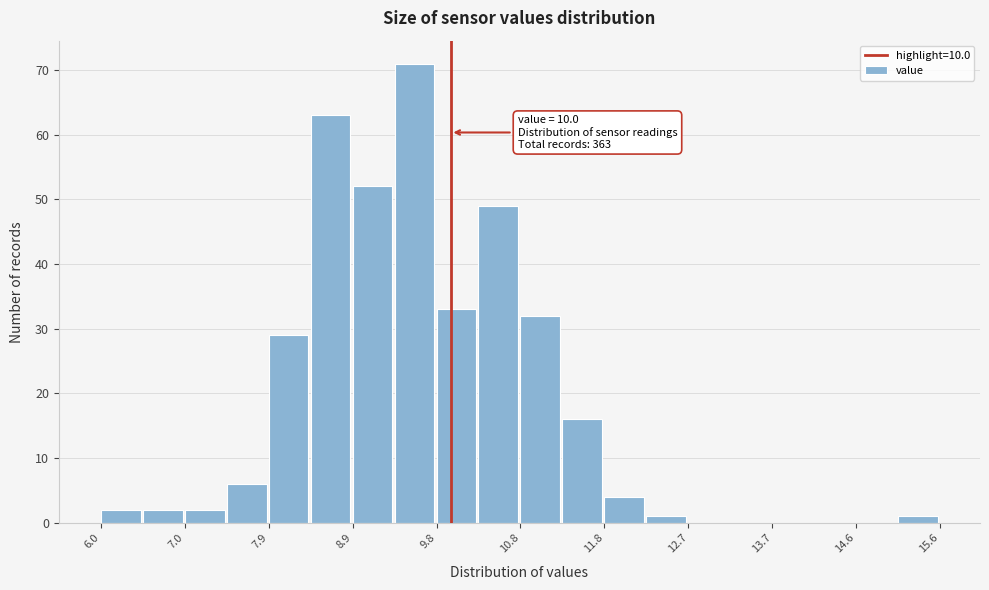

Over which range of the x-axis is the bar tallest?

9.36 to 9.84